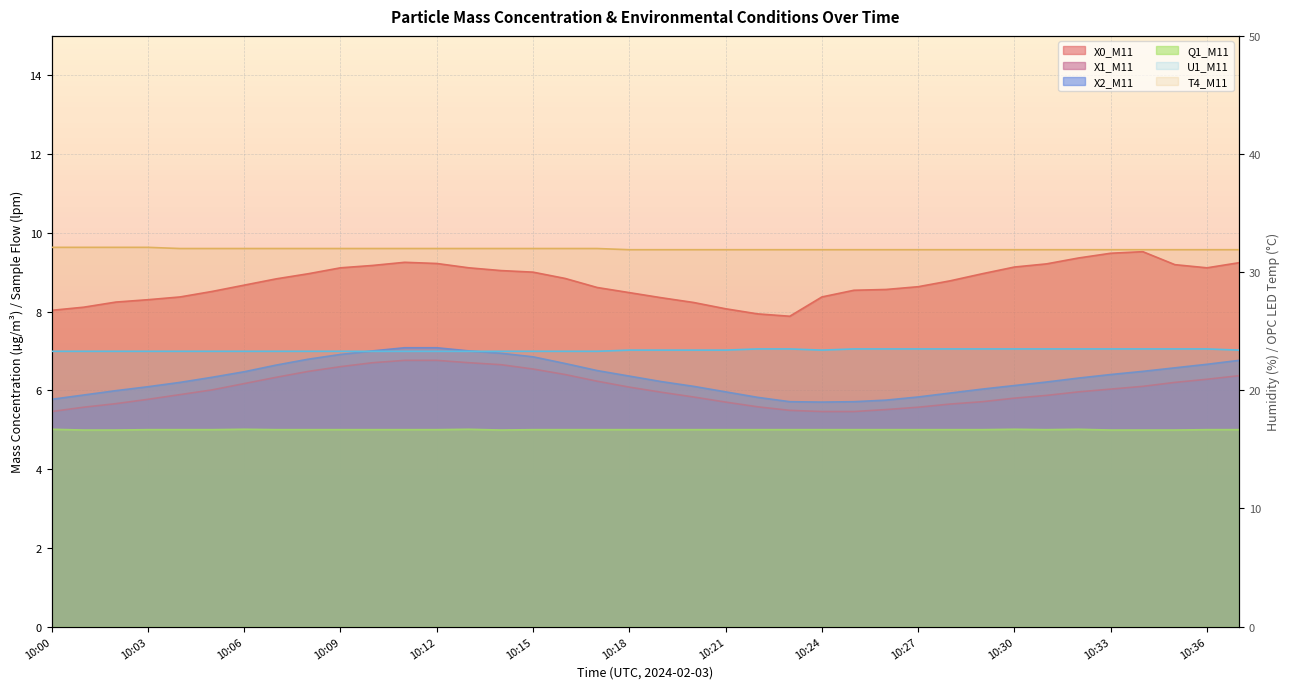

What is the average value of the Q1_M11 series?

5.0